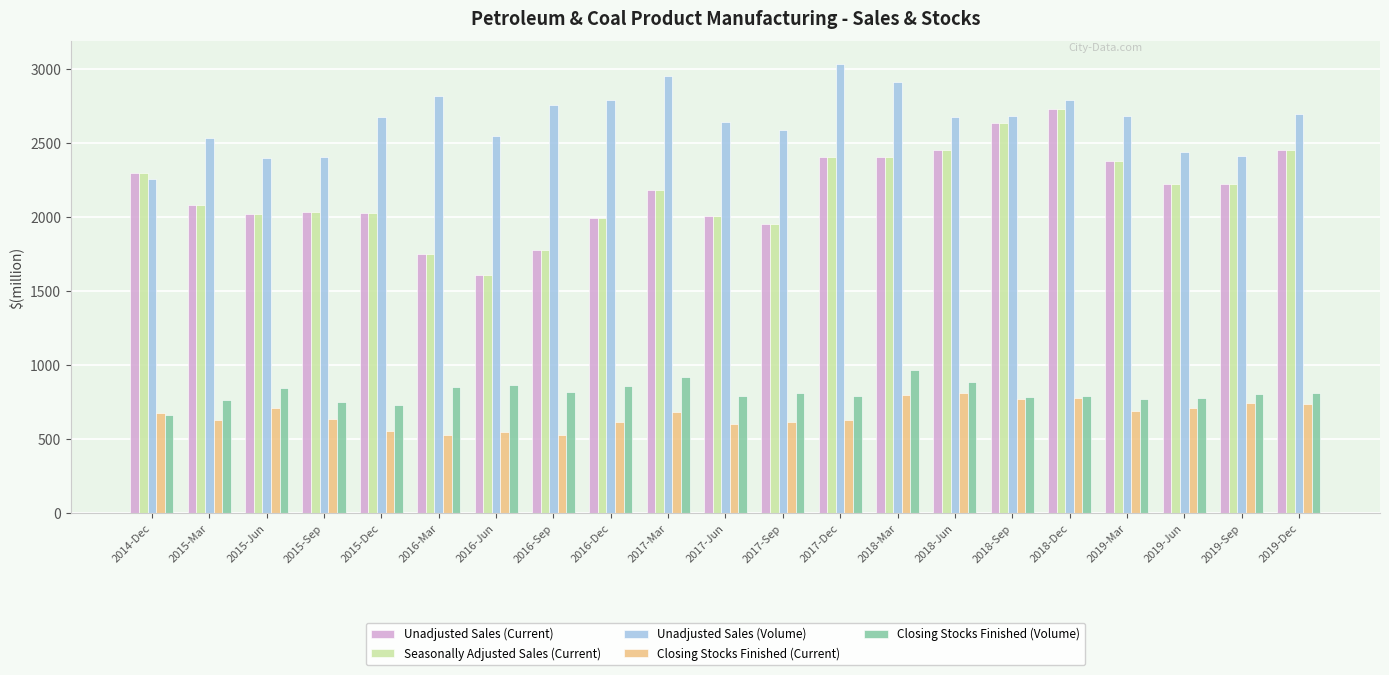

What is the maximum value for Closing Stocks Finished (Current)?

810